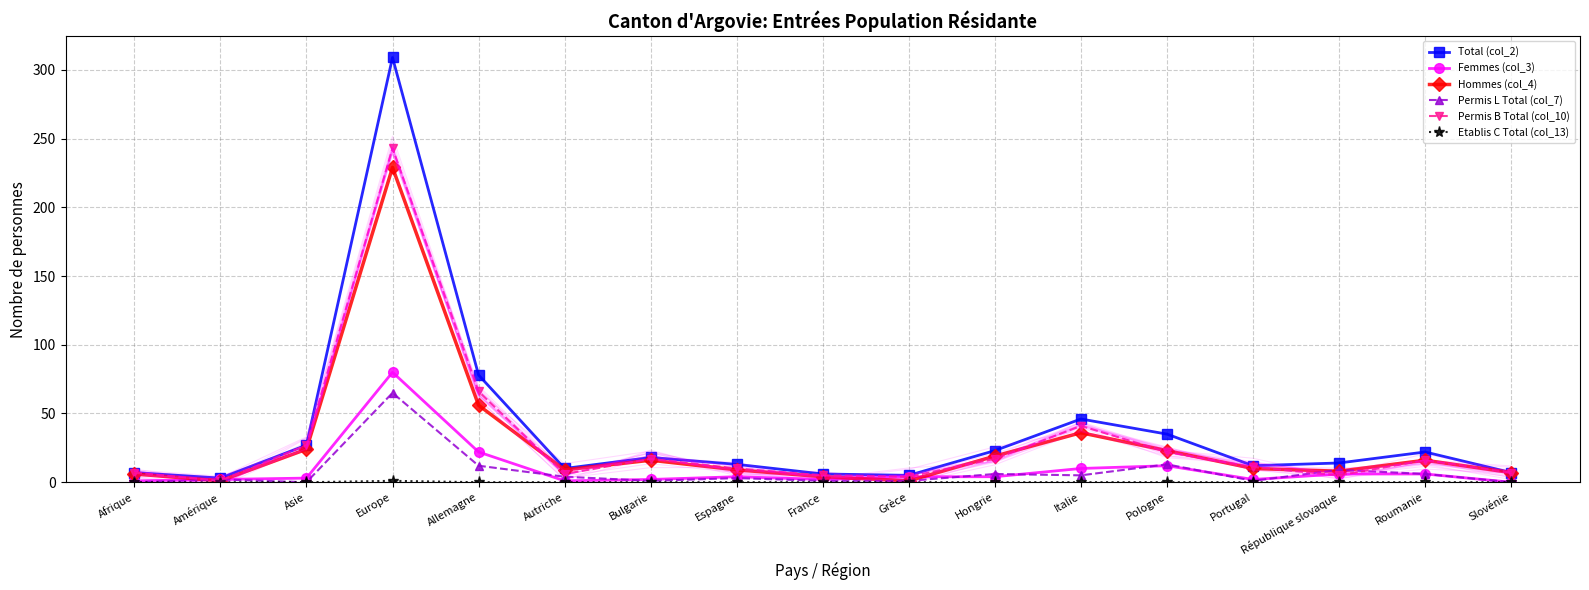

True or false: Femmes (col_3) has more than 2 interior local peaks.

True